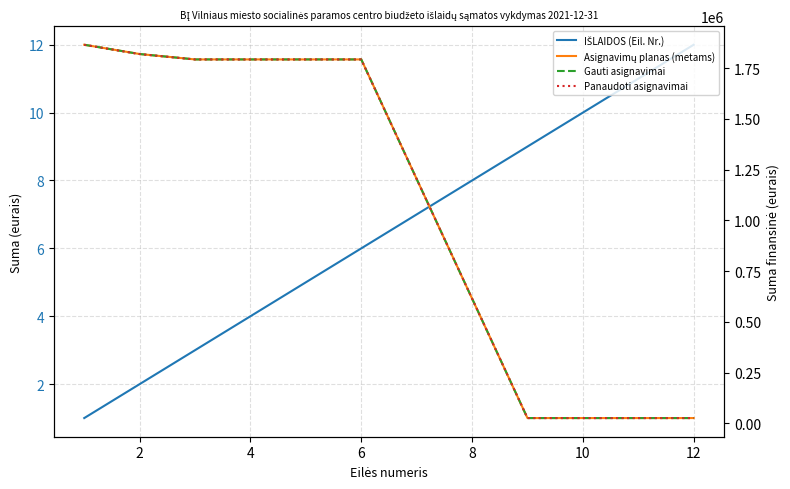

Which series has the widest spread of values?

Asignavimų planas (metams)